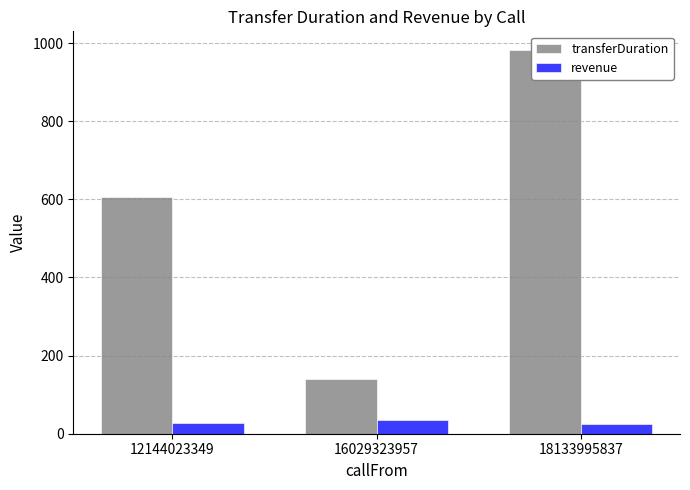

What are all the series names shown in the legend?

transferDuration, revenue